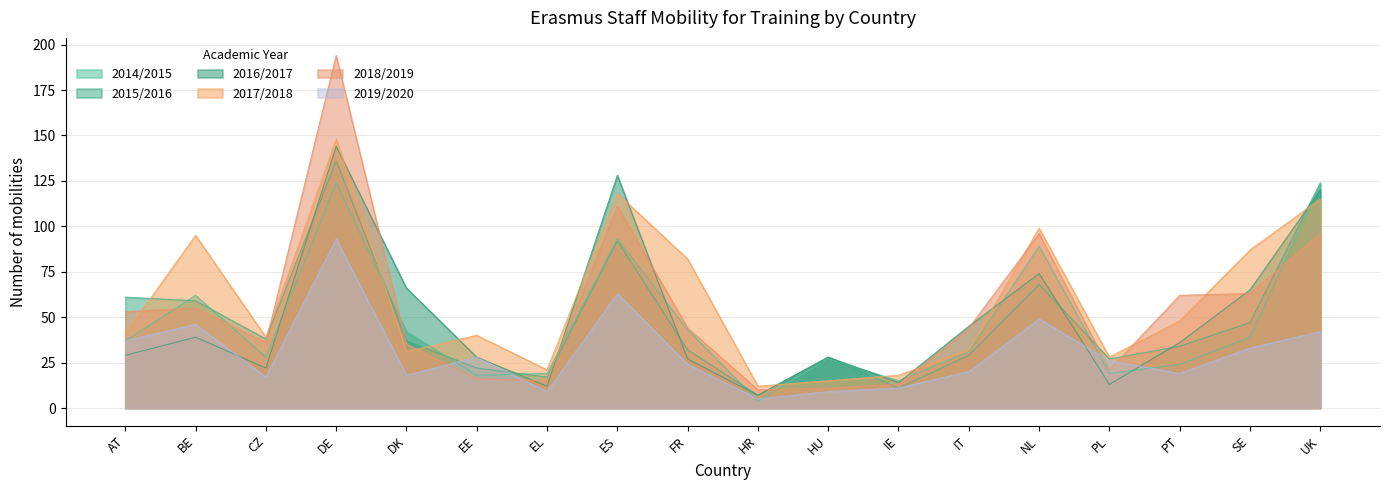

What position from the left is HU?

11